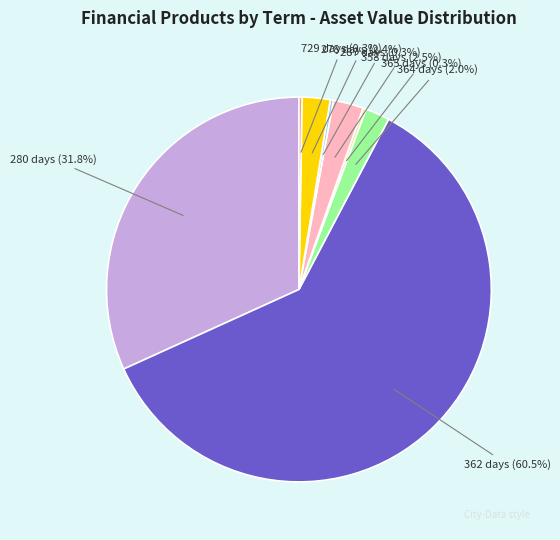

Is the sum of 280 and 358 greater than half?

No